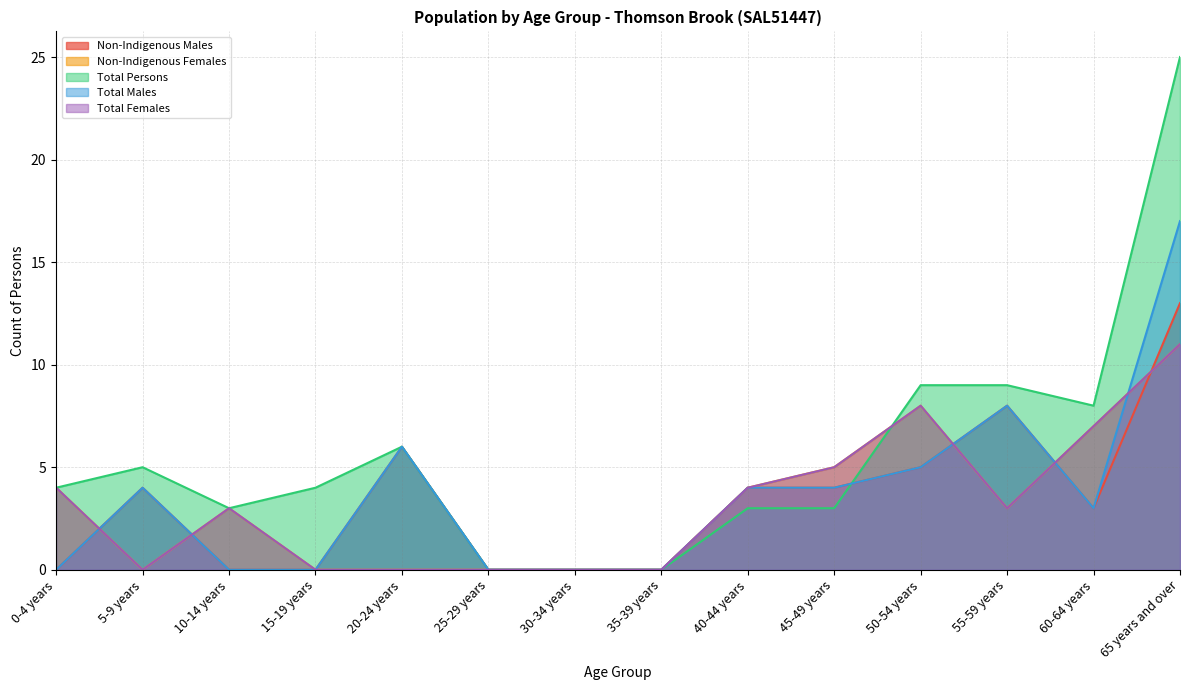

Is the value of Total Females at 10-14 years greater than the value of Total Males at 20-24 years?

No